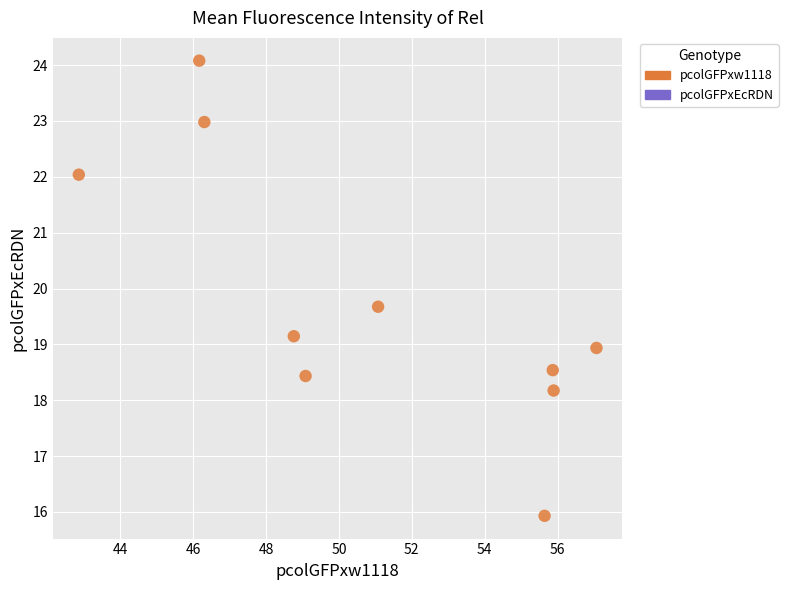

What is the average Y value?

19.8